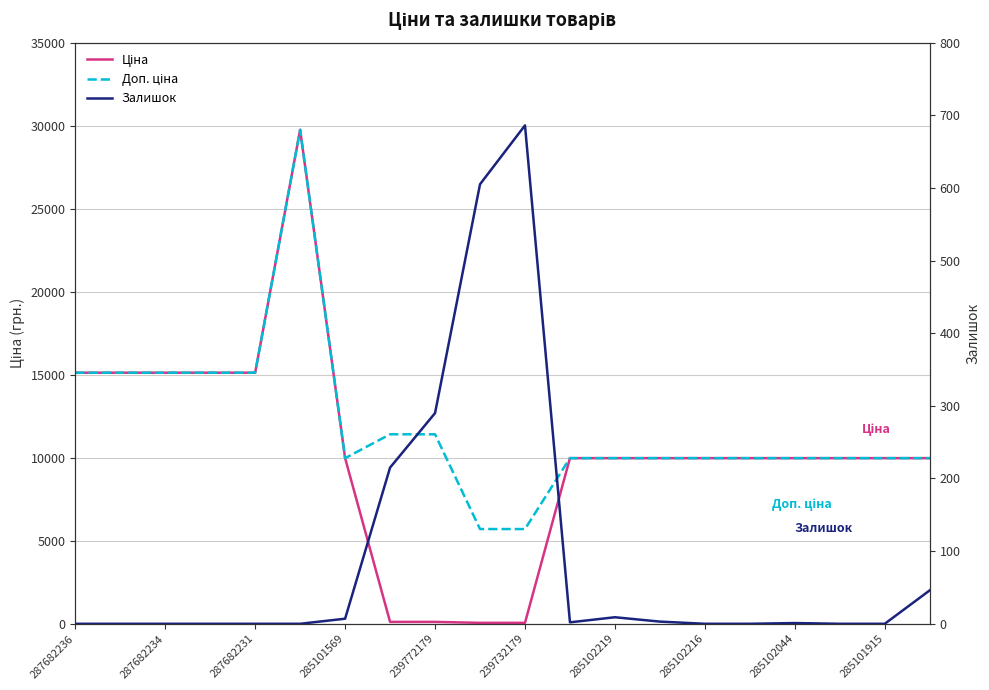

How many values in the Залишок series exceed 1?

9